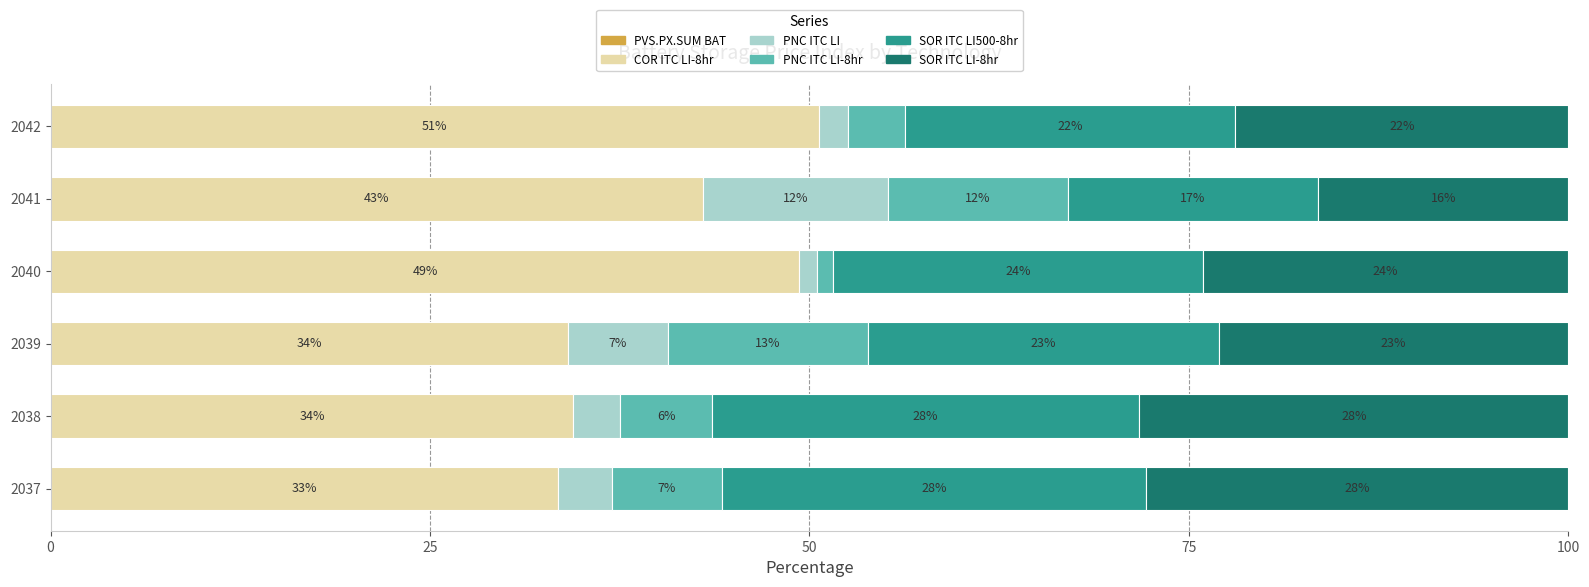

True or false: COR ITC LI-8hr has a value of 57.5 at 2038.

False